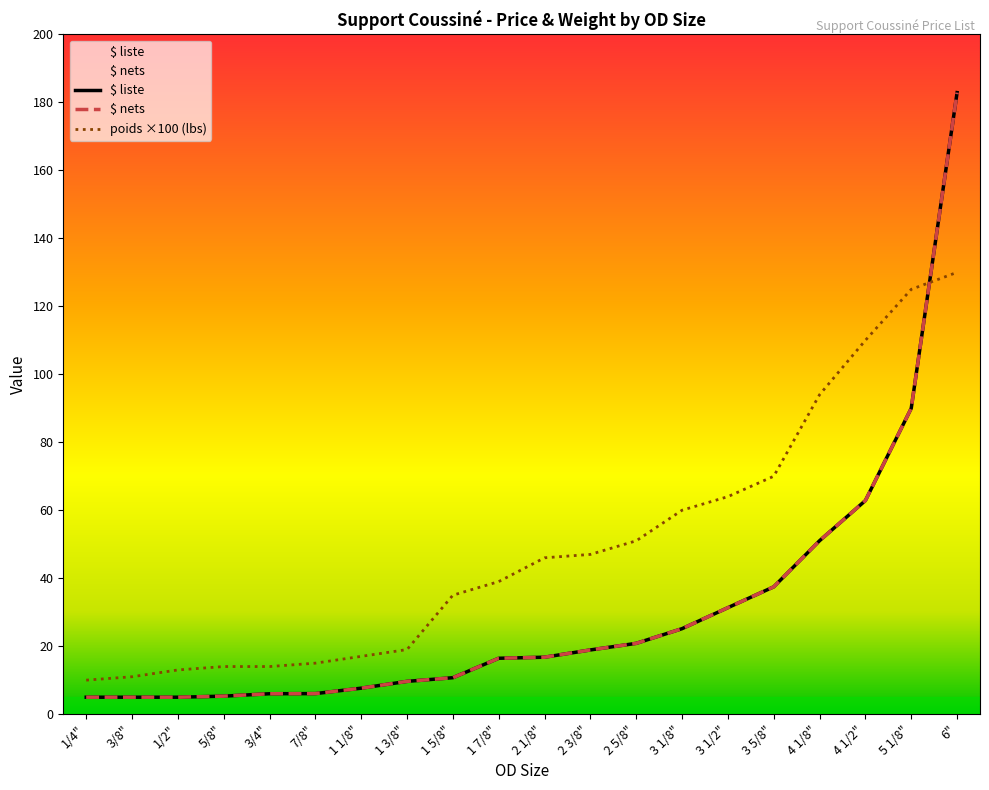

What is the sum of the $ liste values at 3/8" and 1 7/8"?

21.4